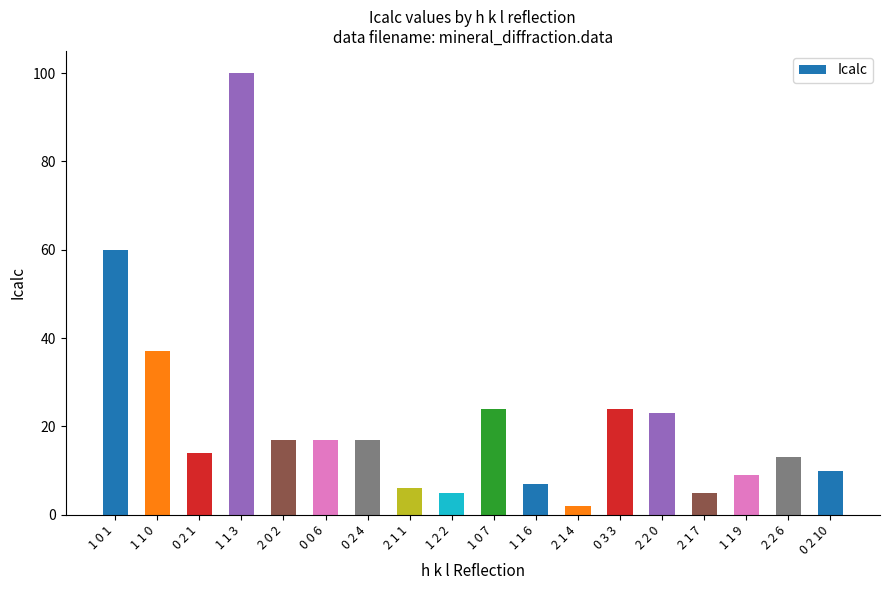

Where is the data nearest to the value 51?

1 0 1